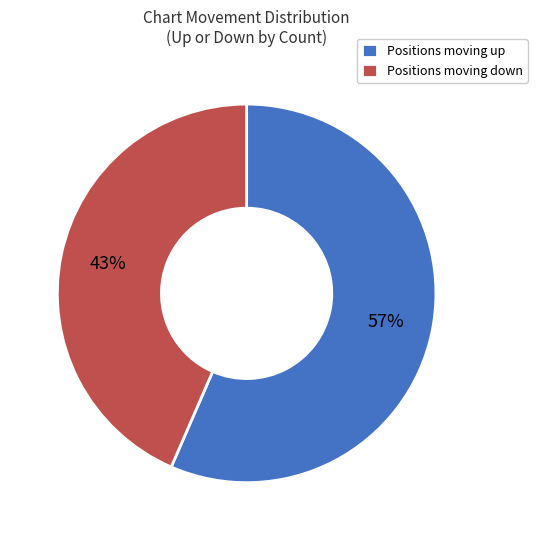

Rank the categories by value from lowest to highest.

Positions moving down, Positions moving up